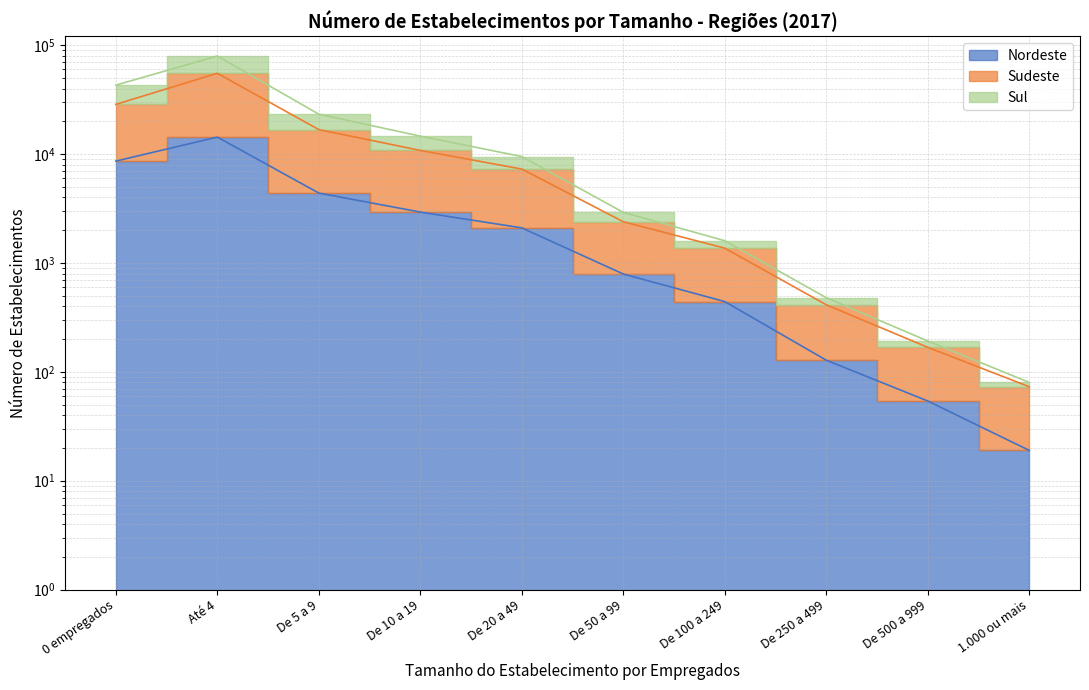

What is the total value across all series at De 500 a 999?

414